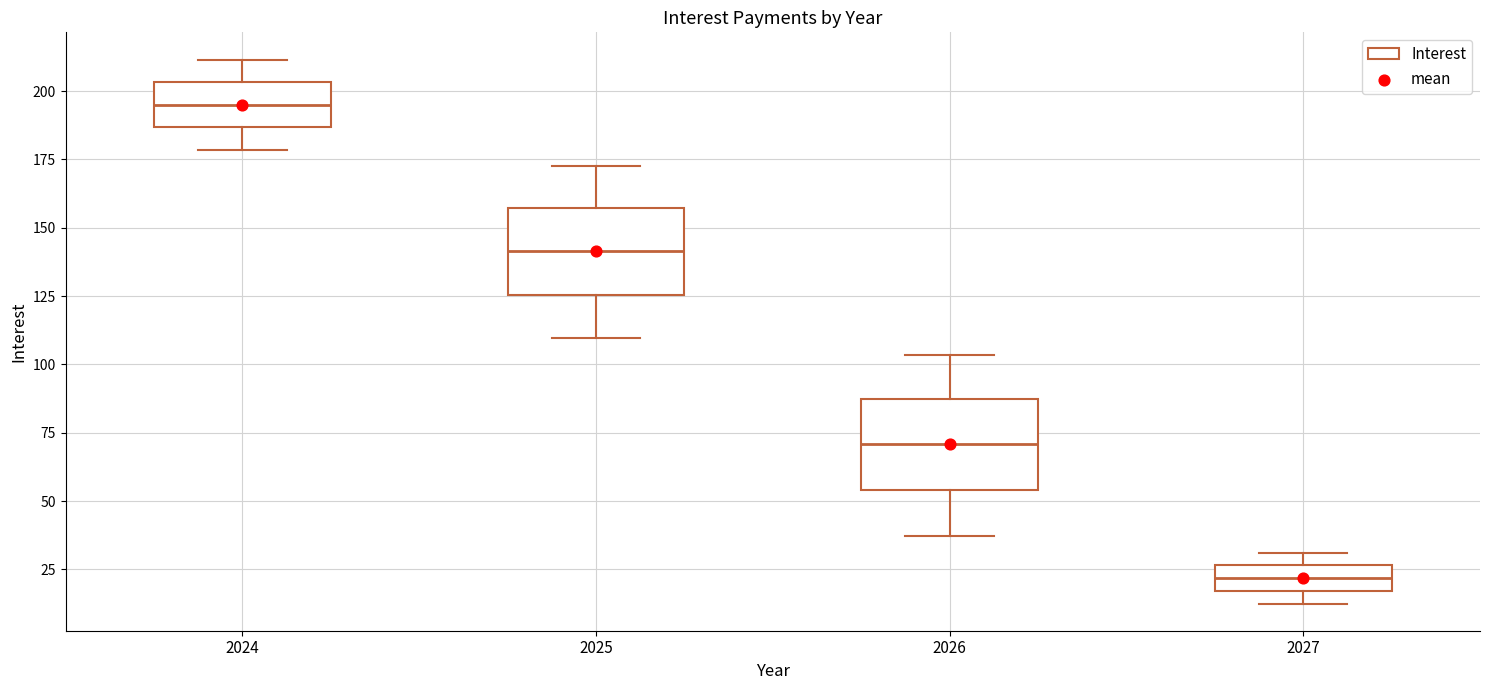

Where does the lower whisker of the box at x = 2026 end on the y-axis? The values are not printed on the chart, so give them approximately, as read against the axis.

35